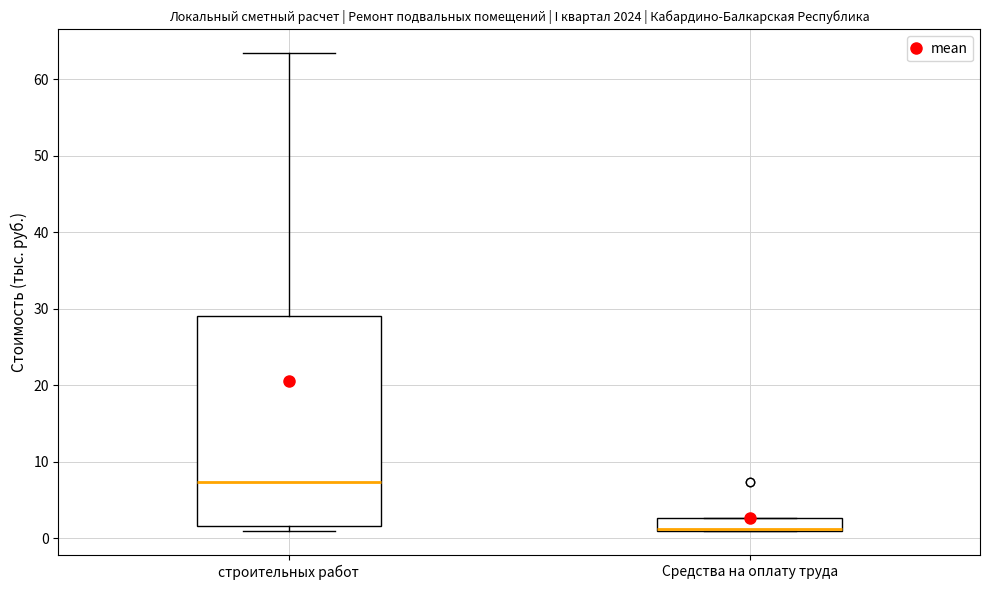

Where is the lower edge of the box for Средства на оплату труда on the y-axis? The values are not printed on the chart, so give them approximately, as read against the axis.

1